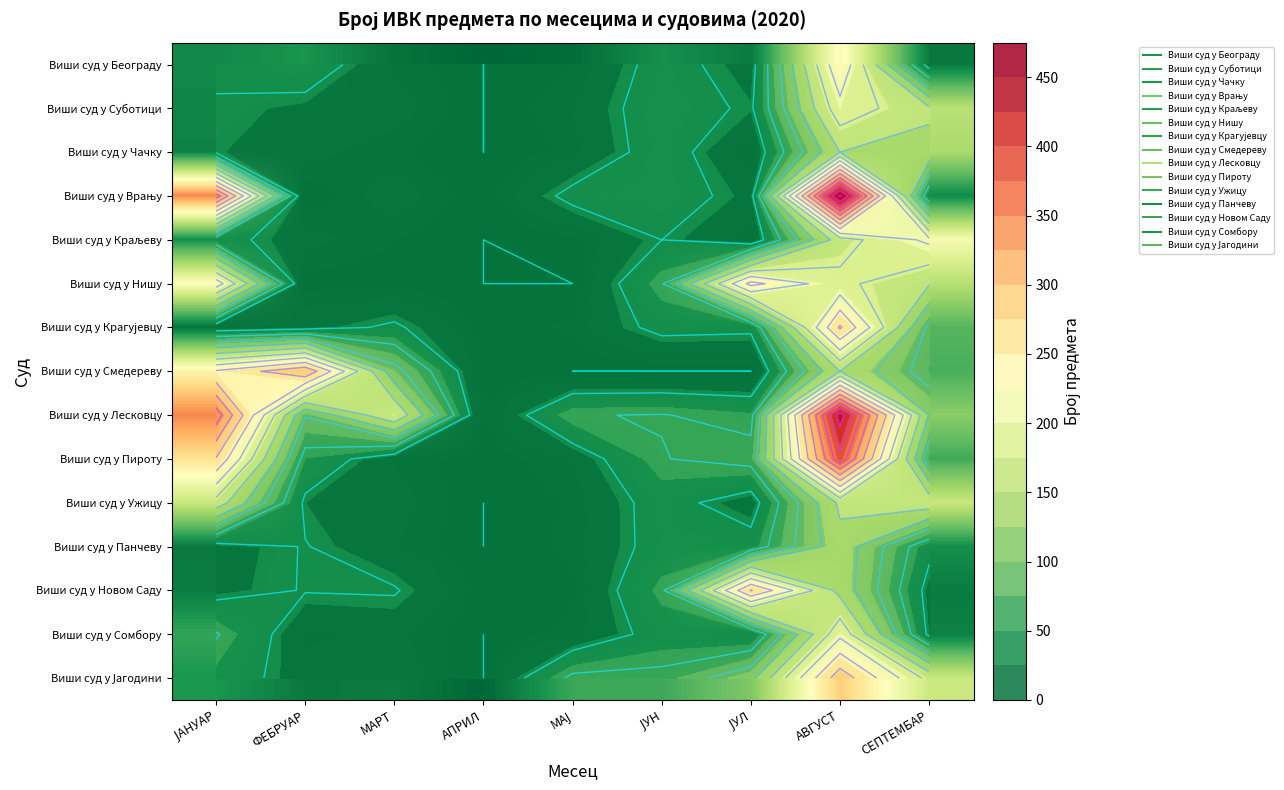

What is the total value across all series at ЈУЛ?

956